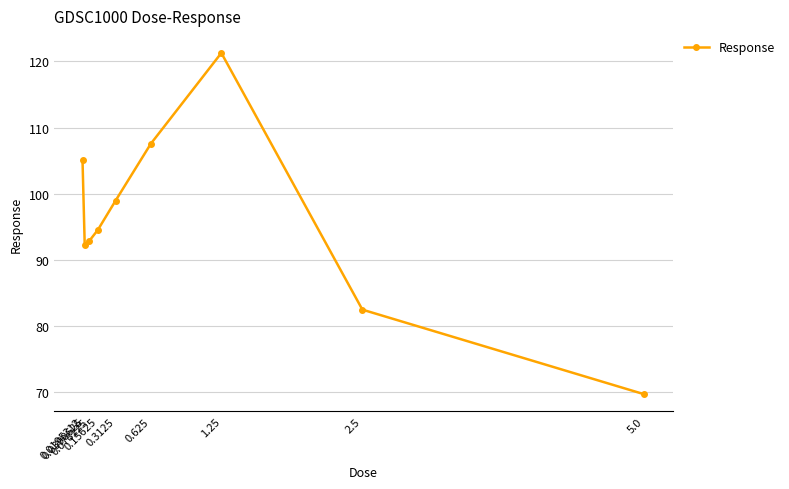

Reading right to left, list all the values displayed in this chart.

5.0=69.6	2.5=82.5	1.25=121.3	0.625=107.6	0.3125=98.9	0.15625=94.5	0.078125=92.8	0.0390625=92.2	0.0195312=105.1